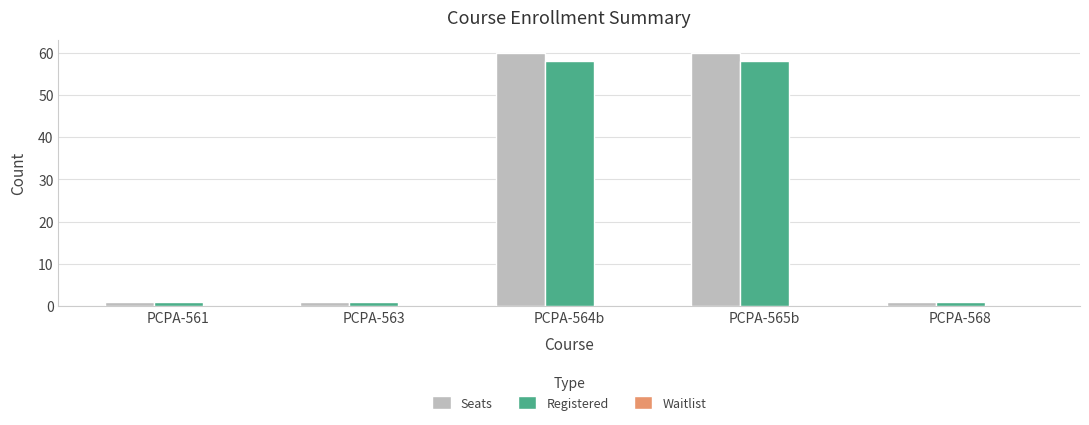

The Registered series shows 1 at PCPA-568. True or false?

True